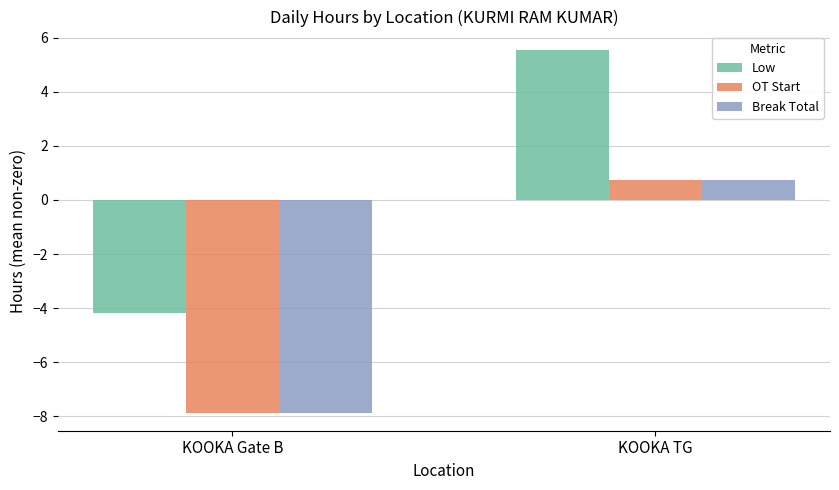

What is the average value of the Break Total series?

-3.6